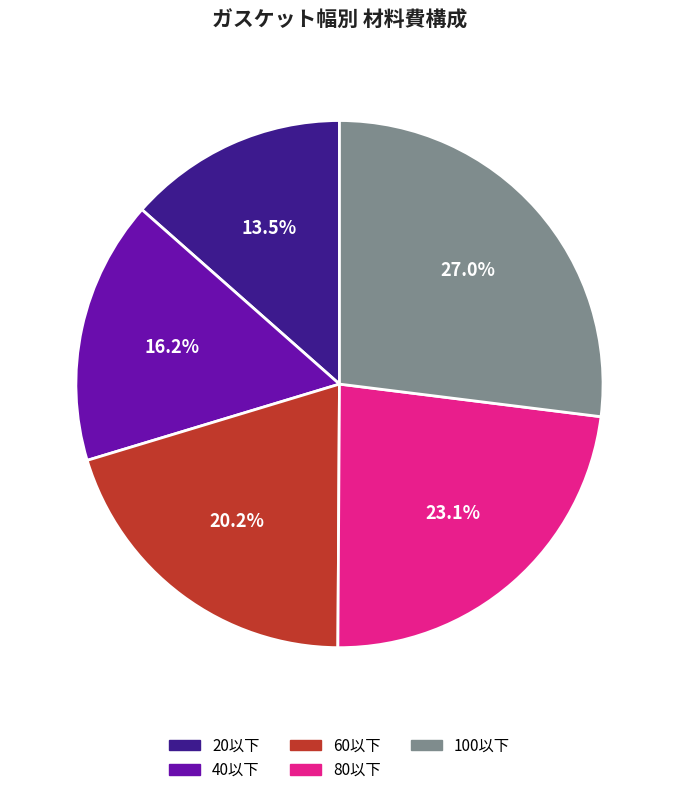

How many segments does this pie chart have?

5